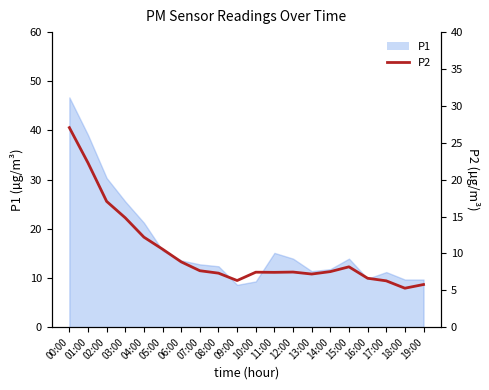

Count the number of categories in the chart.

20